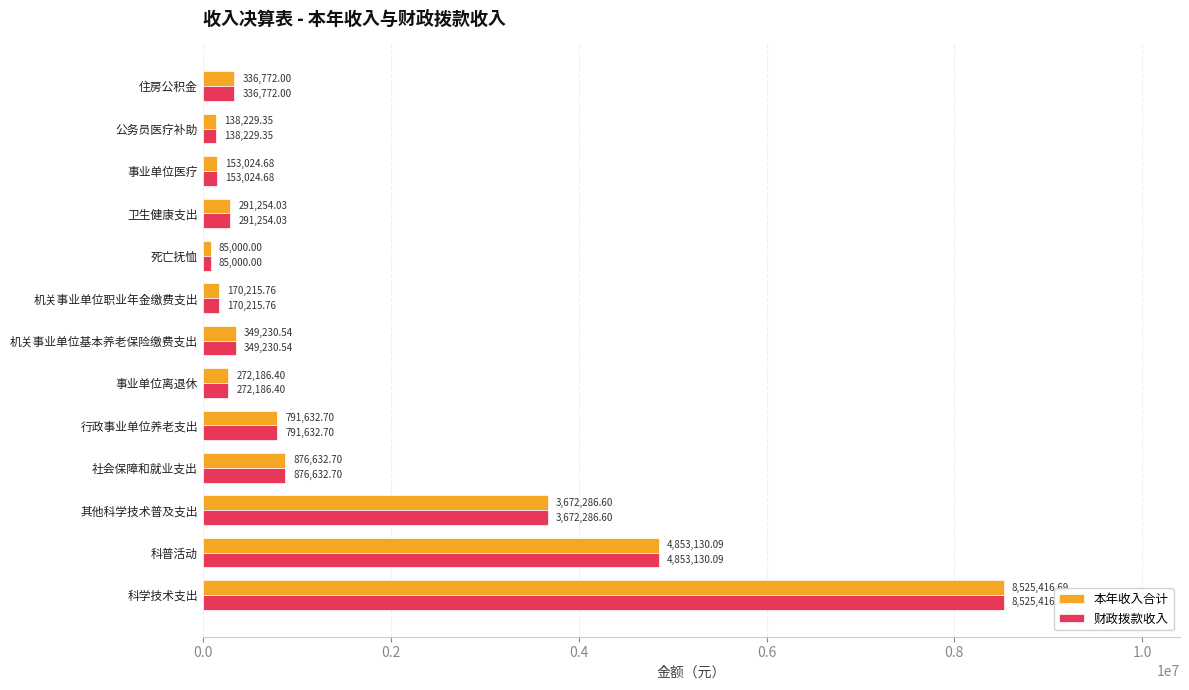

What is the sum of all 本年收入合计 values?

20515011.5